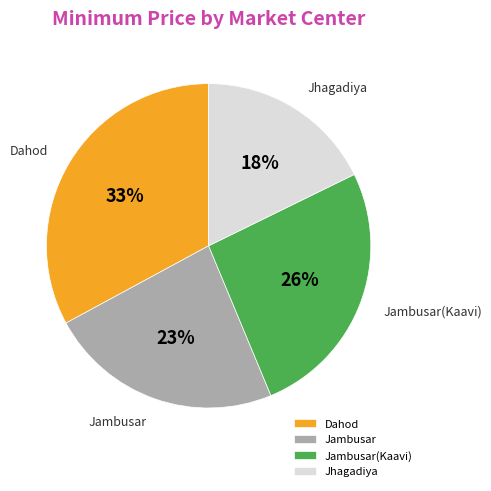

Do Jambusar(Kaavi) and Jambusar together represent more than half of the pie?

No